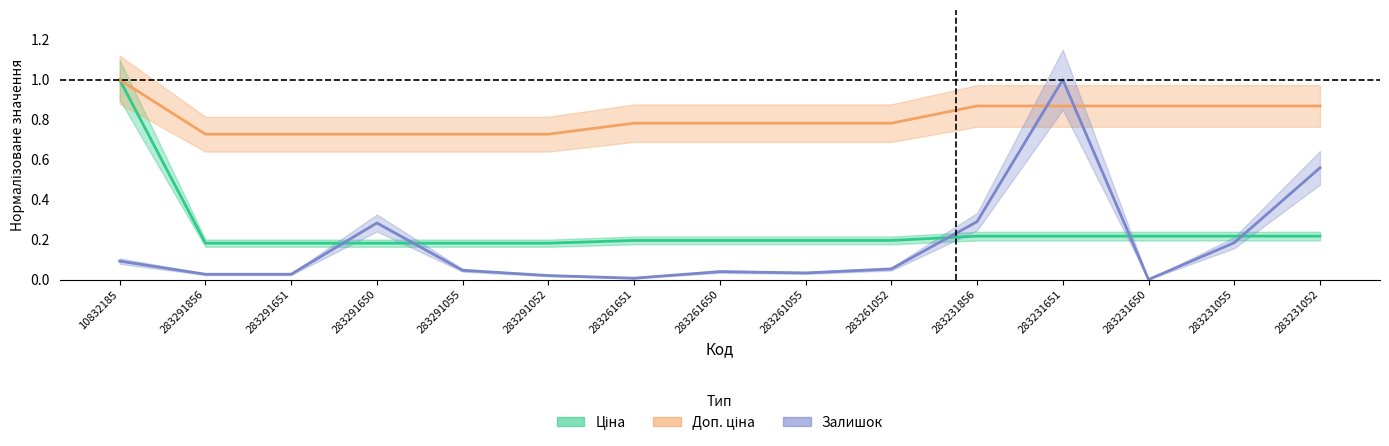

At which label is Ціна closest to 0?

283291856